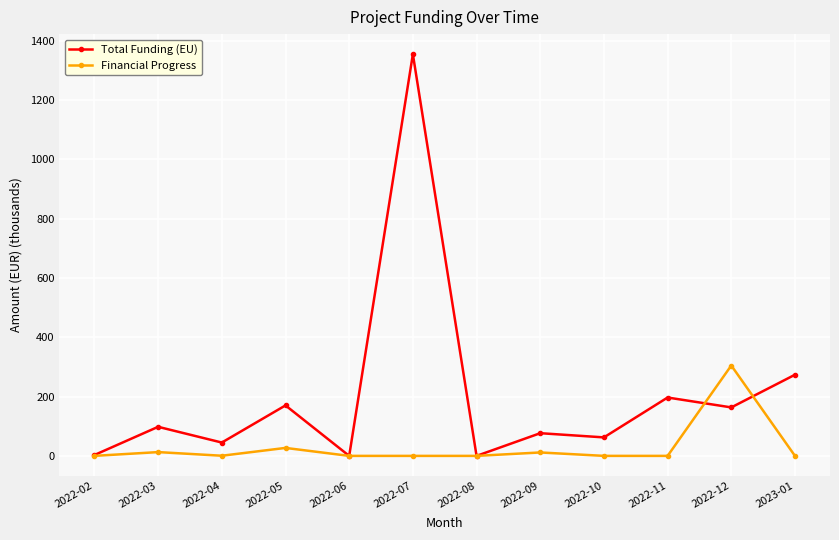

Which series has the largest total across all categories?

Total Funding (EU)